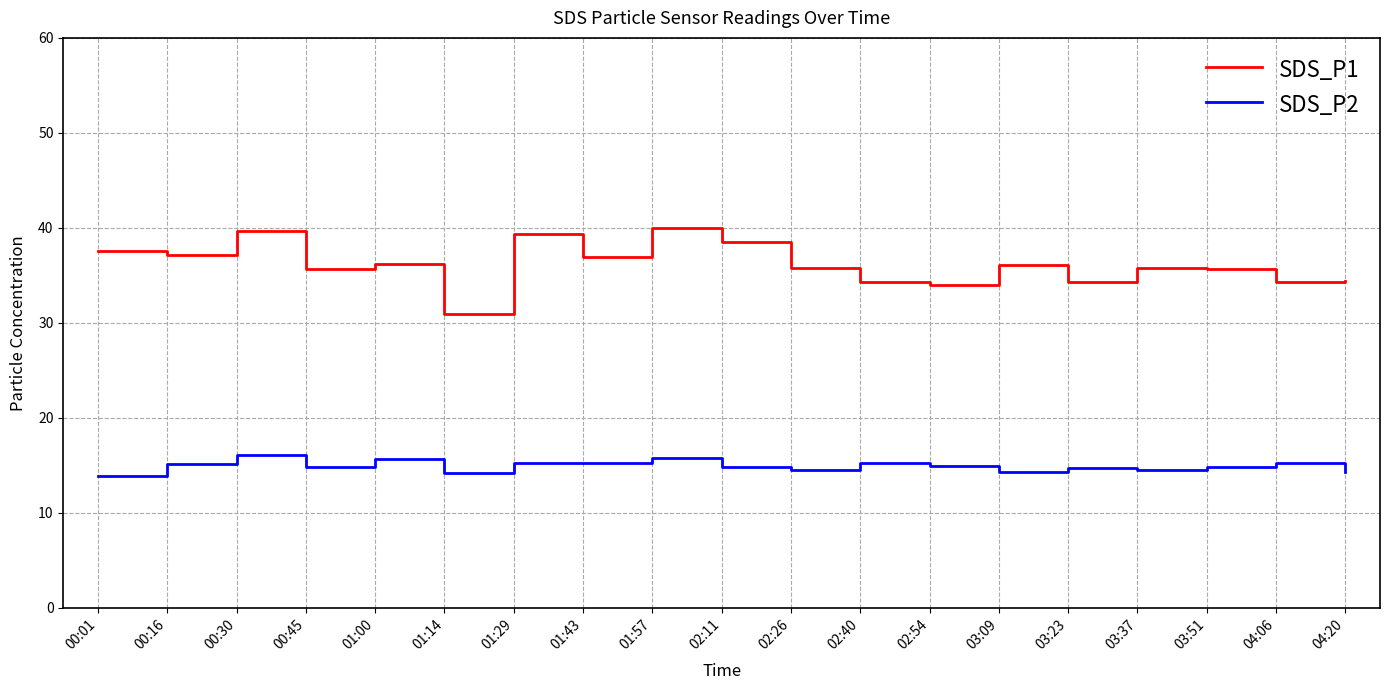

Is it true that SDS_P1 equals 35.8 at 02:26?

True